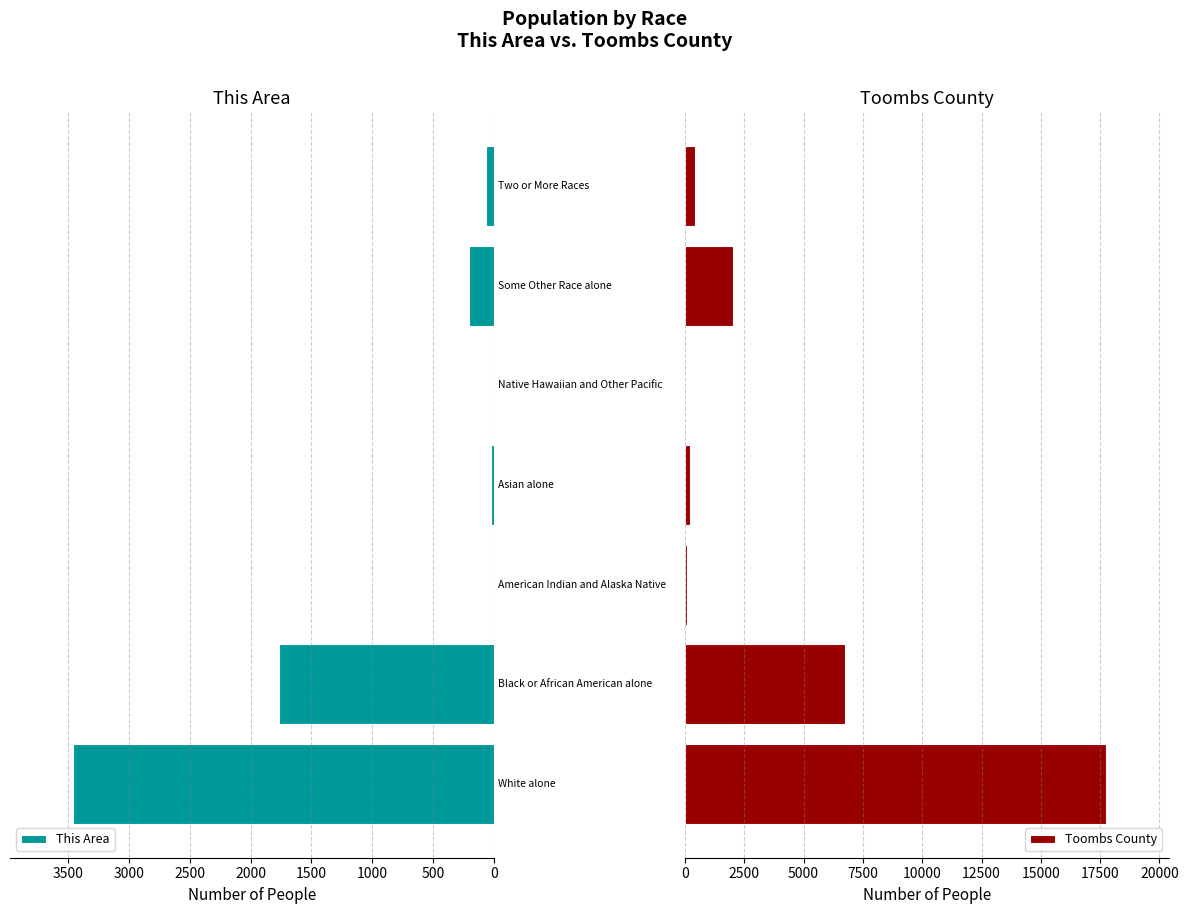

What is the difference between the highest and lowest values at 500?

5002